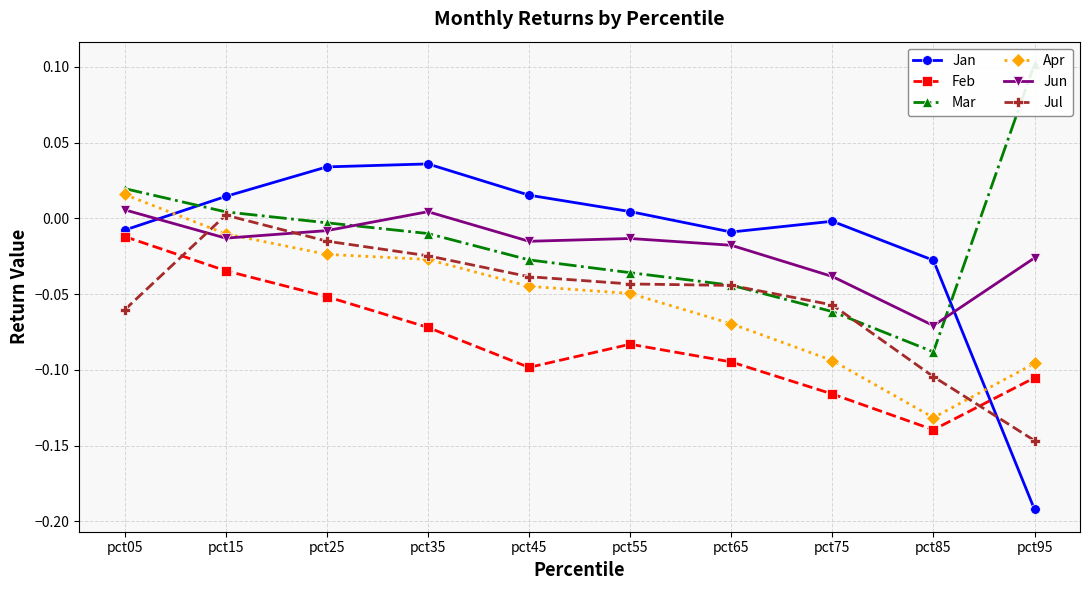

Where is Jan nearest to the value 0?

pct75